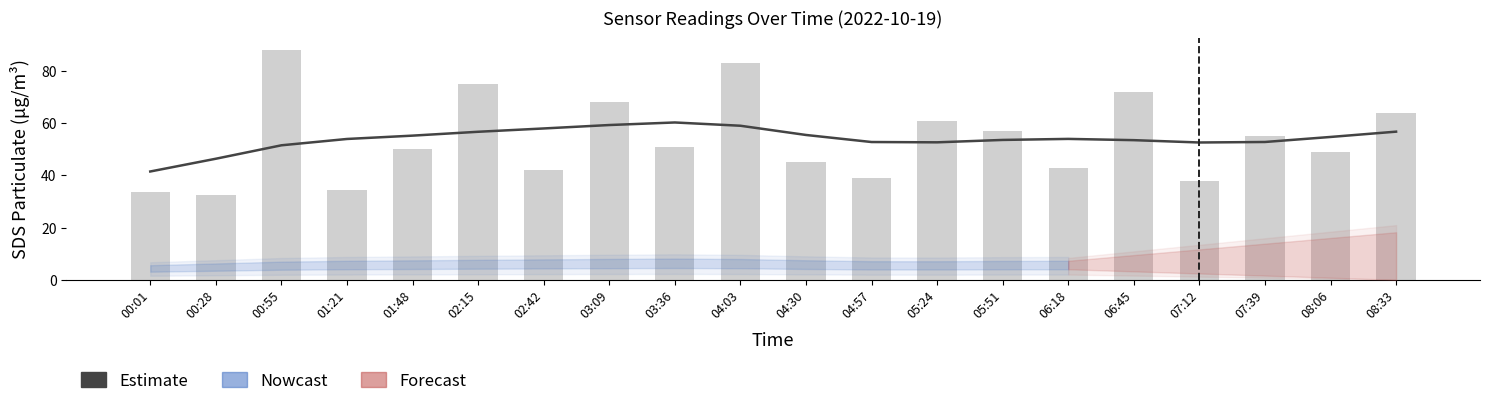

Are the bars horizontal?

No